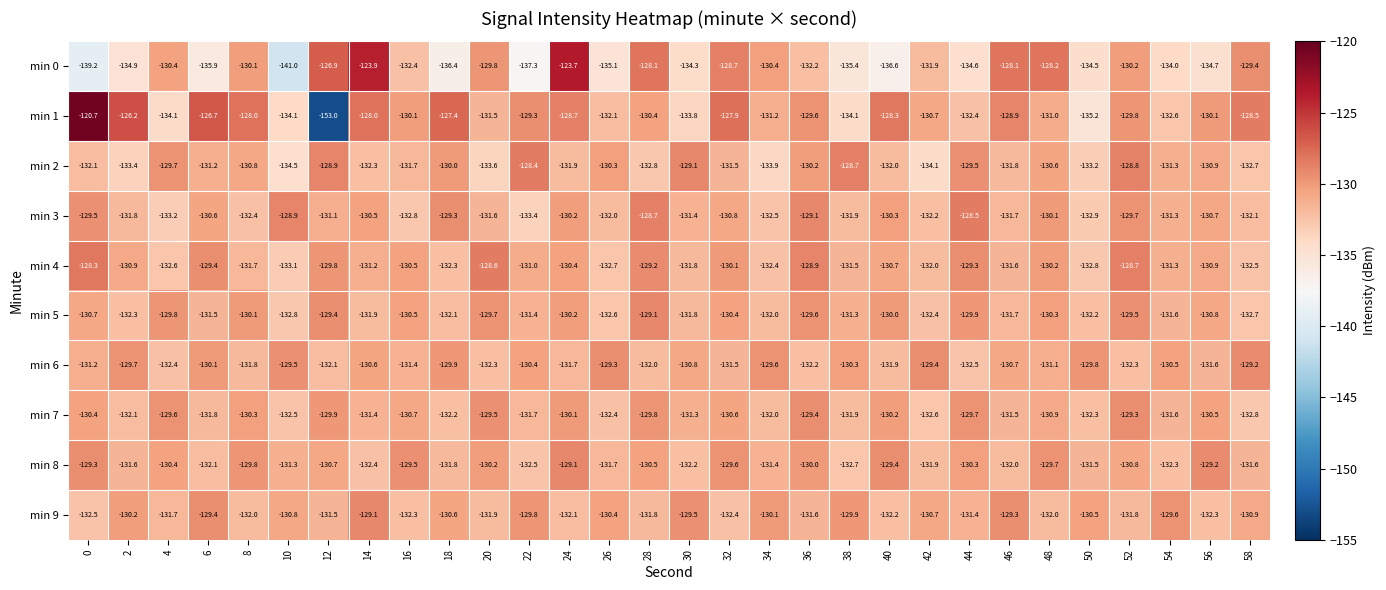

True or false: min 4 has a value of -129.8 at 12.

True